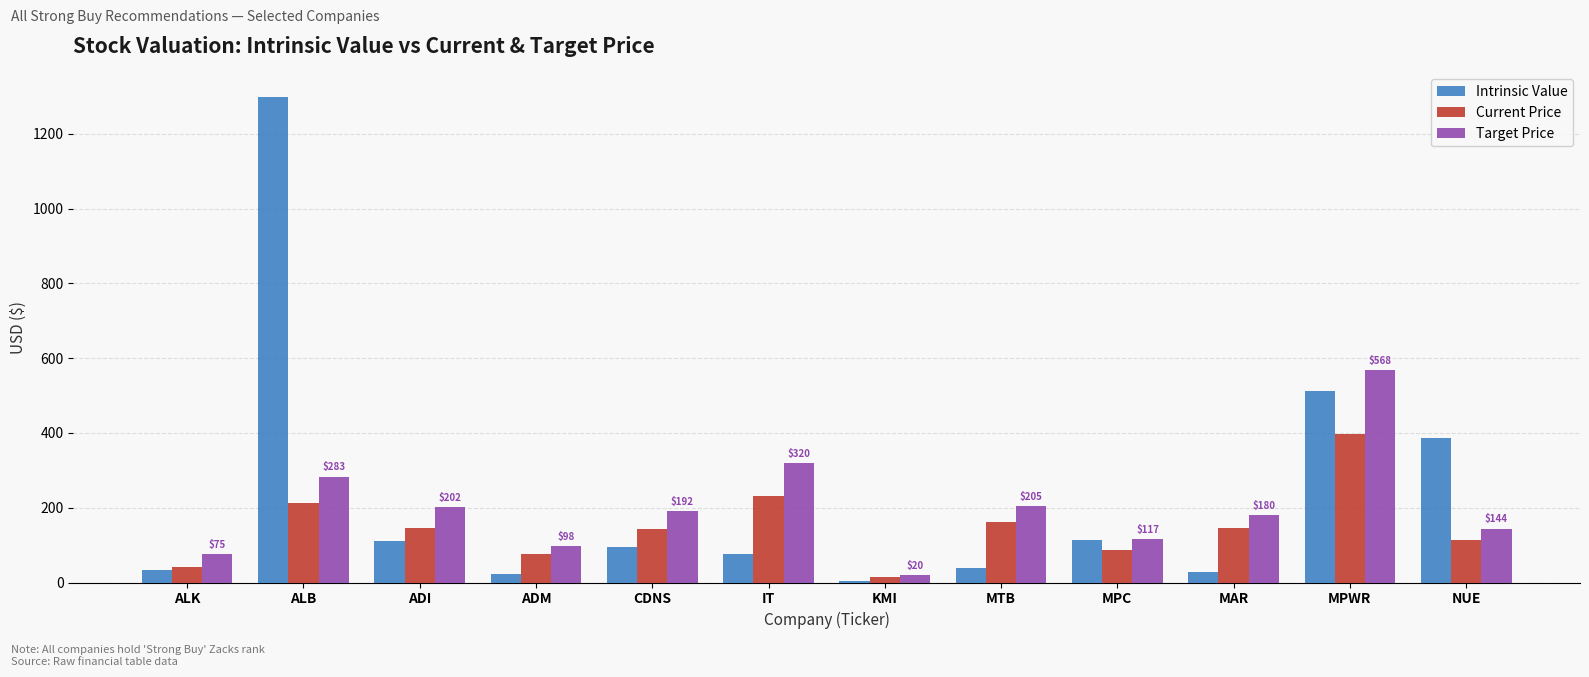

Which series changed the most between IT and KMI?

Target Price